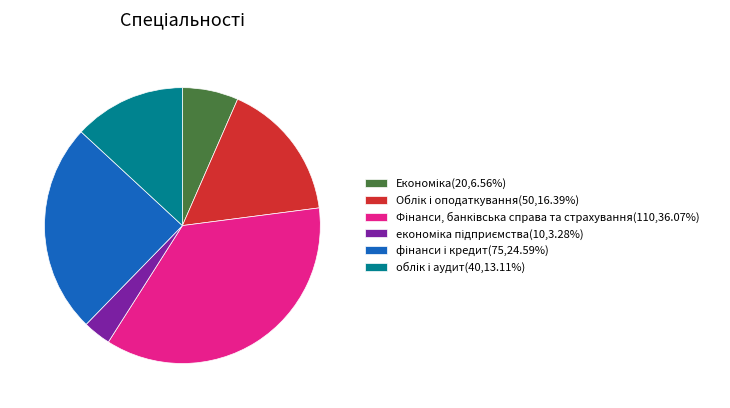

Count the number of slices in the pie.

6